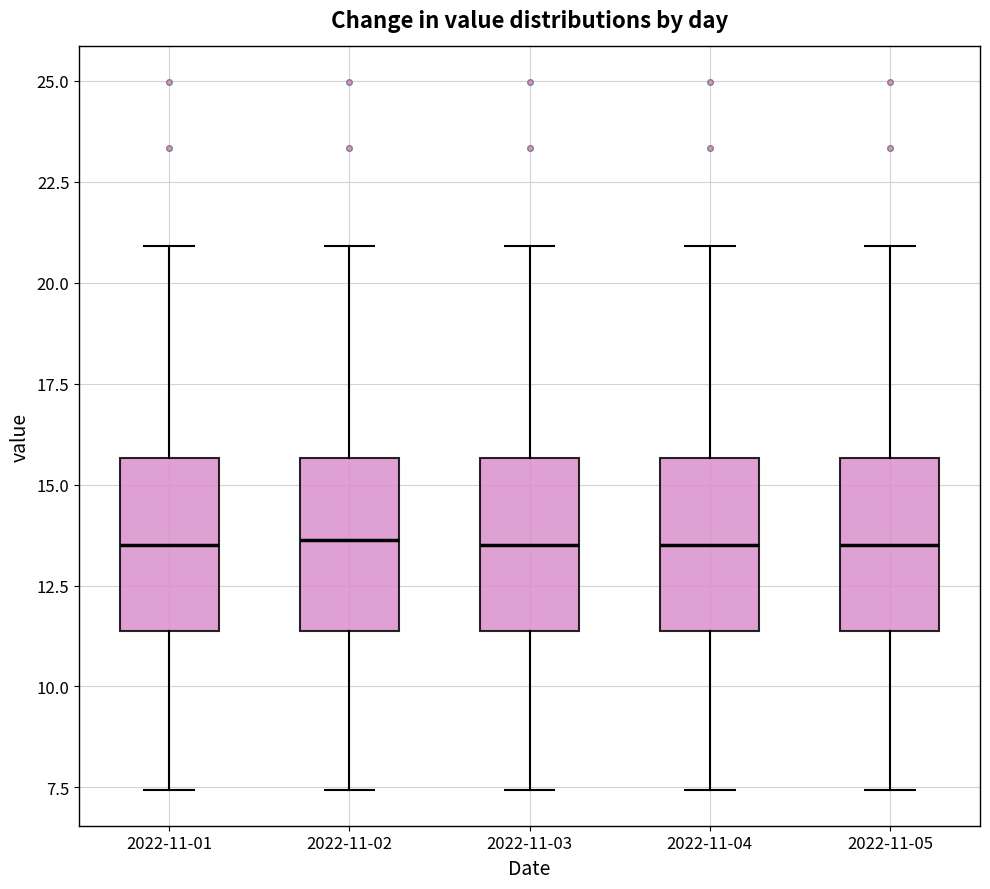

Where does the lower whisker of the box for 2022-11-02 end on the y-axis? The values are not printed on the chart, so give them approximately, as read against the axis.

7.5